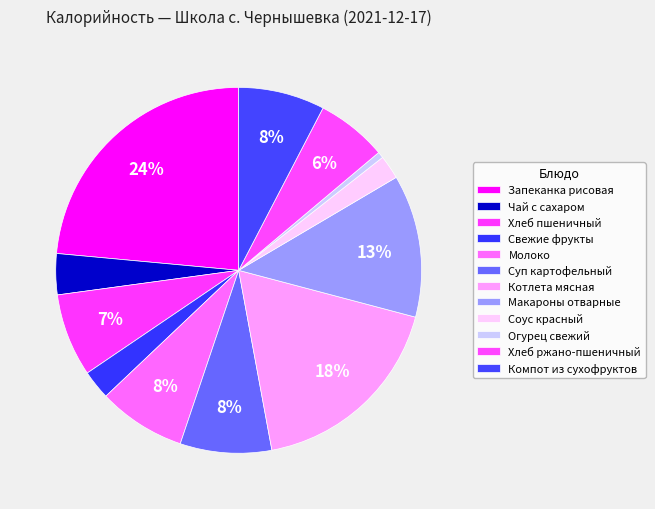

To the nearest percent, what is the difference between the largest and smallest slice percentages?

23%